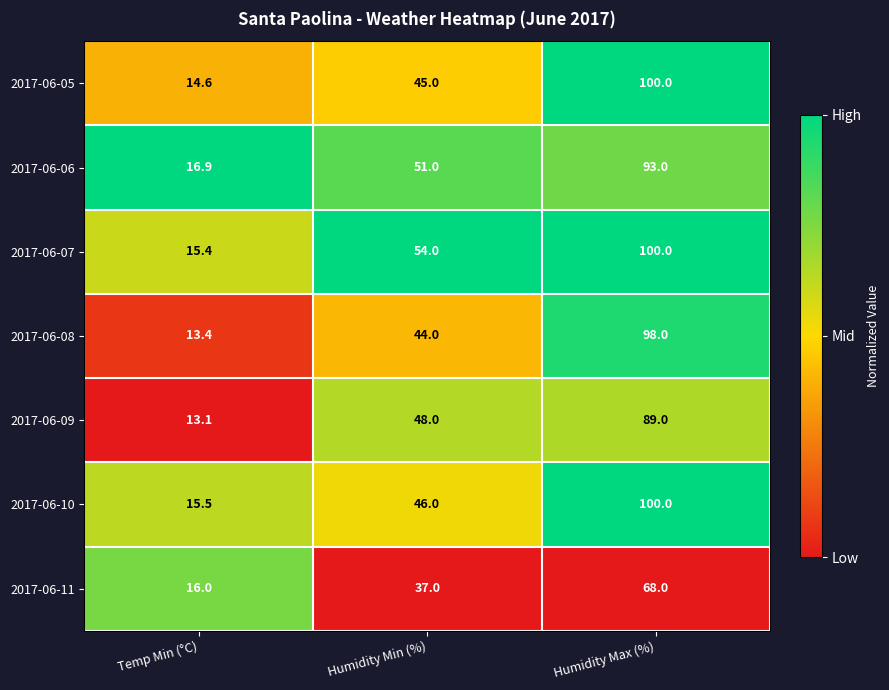

How many 2017-06-11 values are between 16 and 68?

3